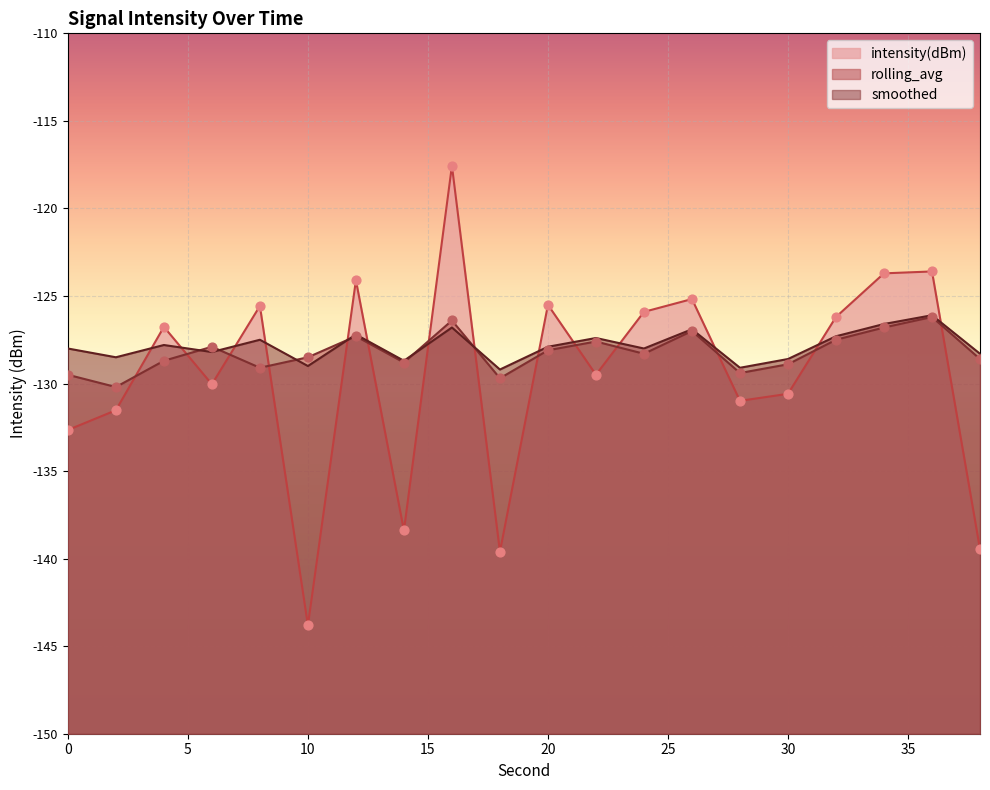

What are all the series names shown in the legend?

intensity(dBm), rolling_avg, smoothed